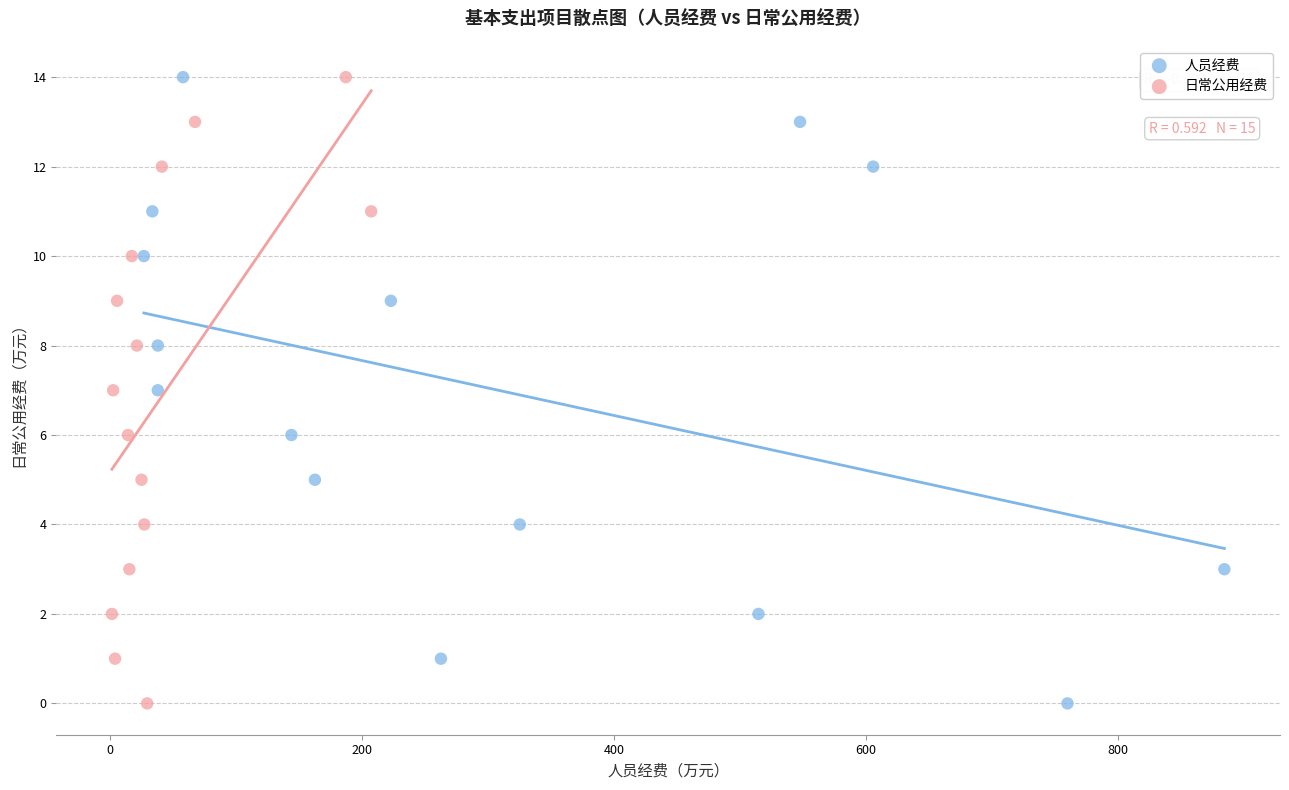

What are all the series names shown in the legend?

人员经费, 日常公用经费